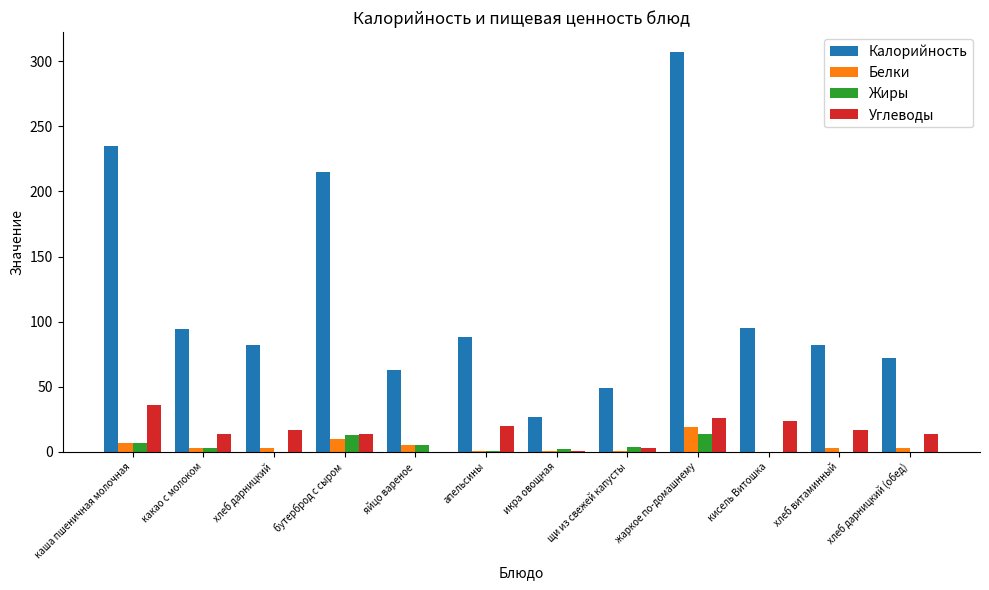

At which label does Жиры first exceed 3?

каша пшеничная молочная